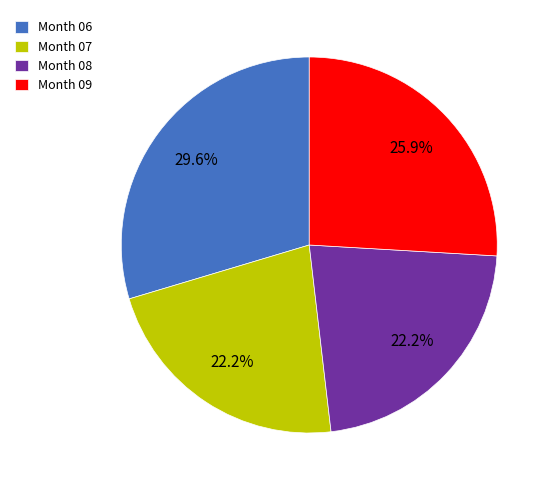

Do Month 07 and Month 08 together represent more than half of the pie?

No